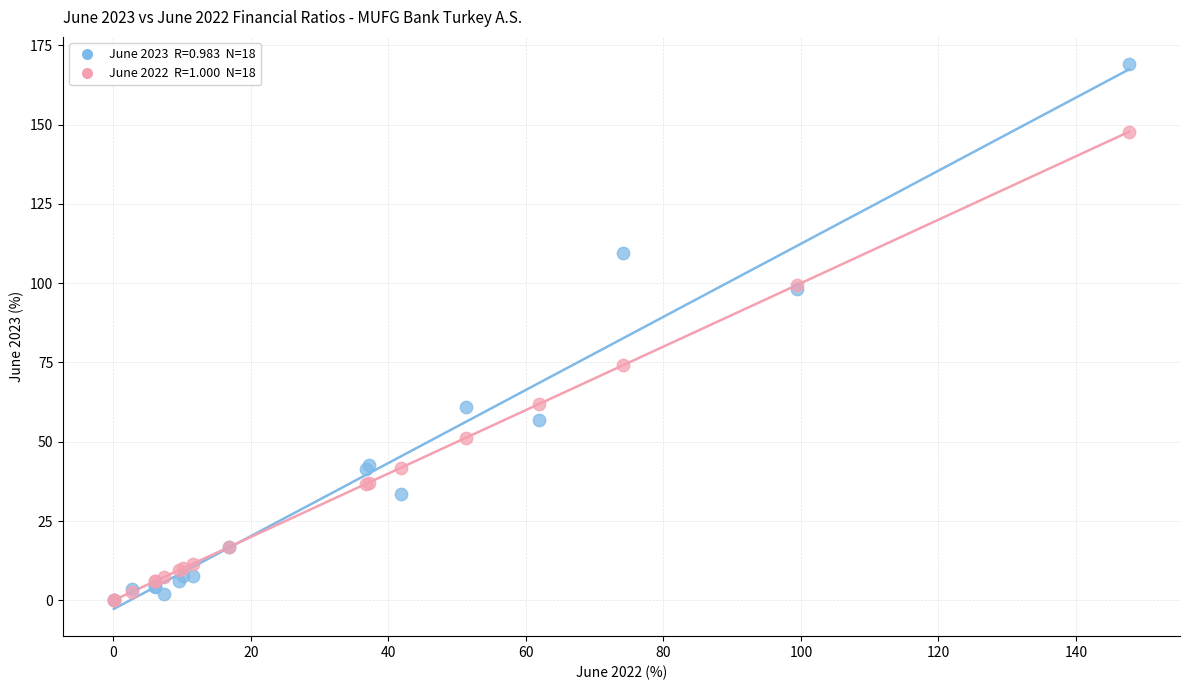

Across all series, what Y value is closest to 84?

74.1